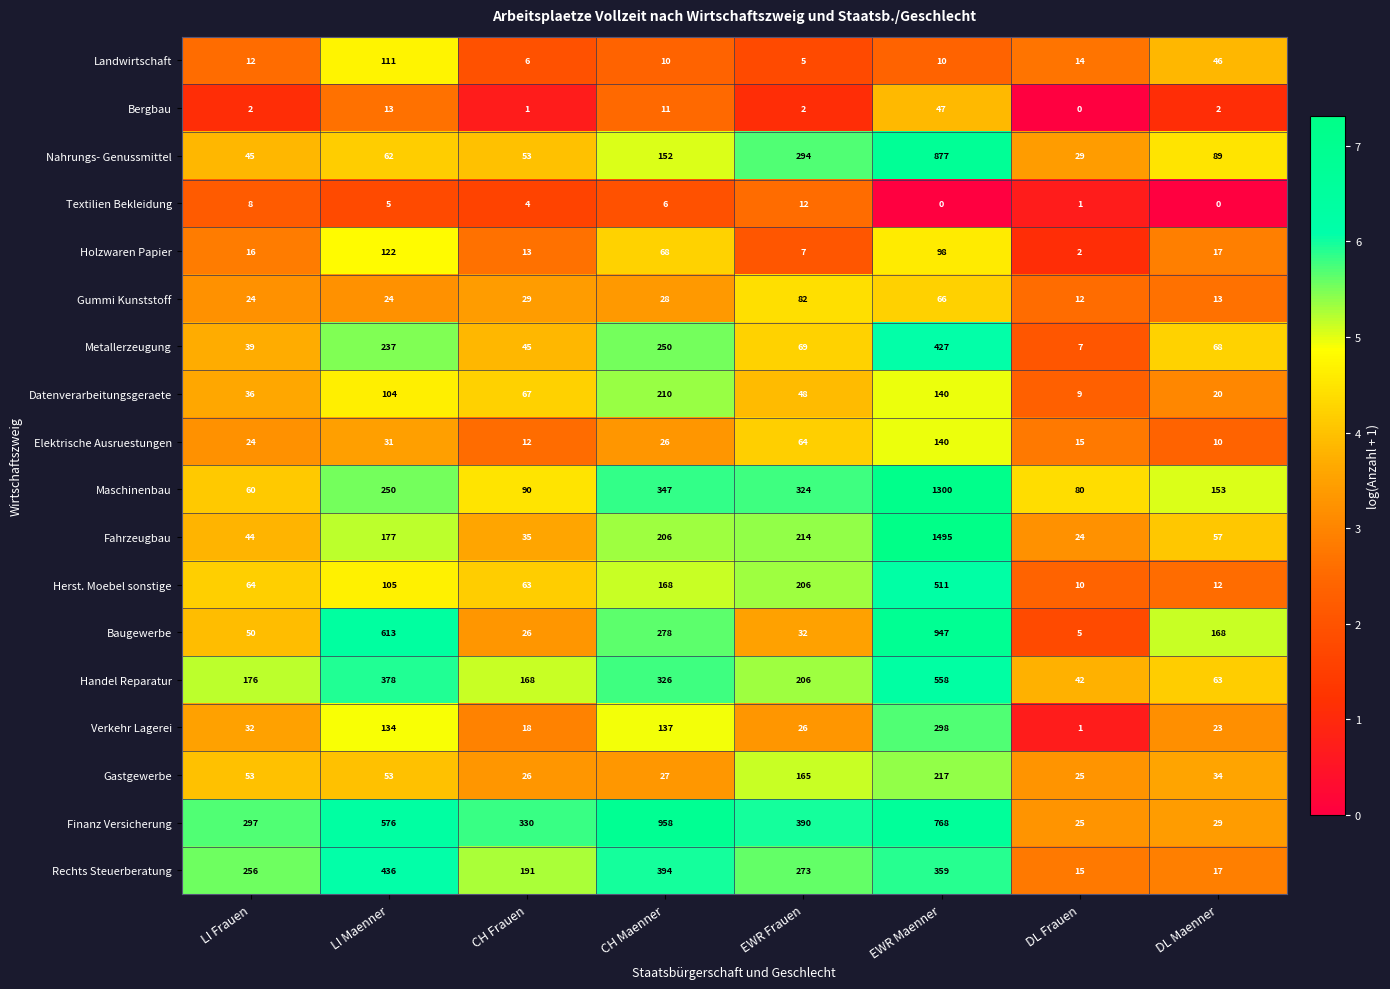

What is the total value across all series at EWR Frauen?

2419